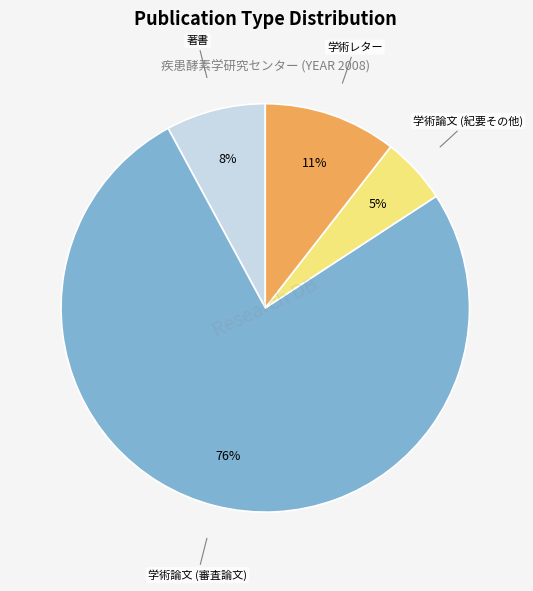

Does any single category account for the majority?

Yes